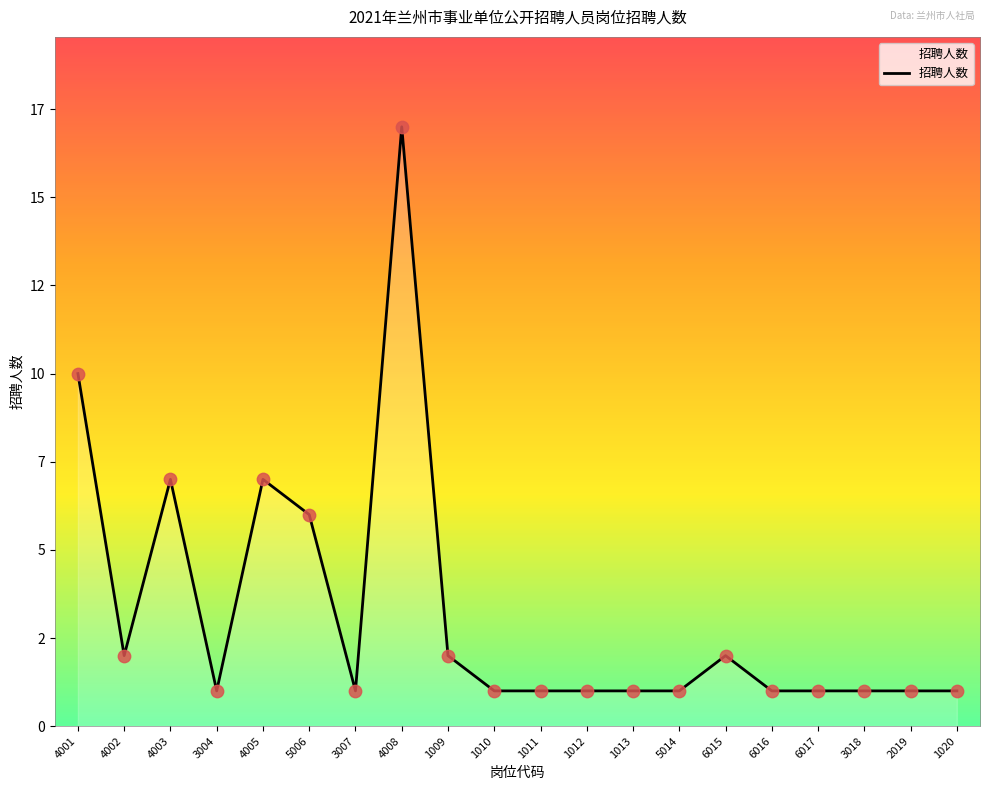

What is the change in value from 3004 to 6015?

+1